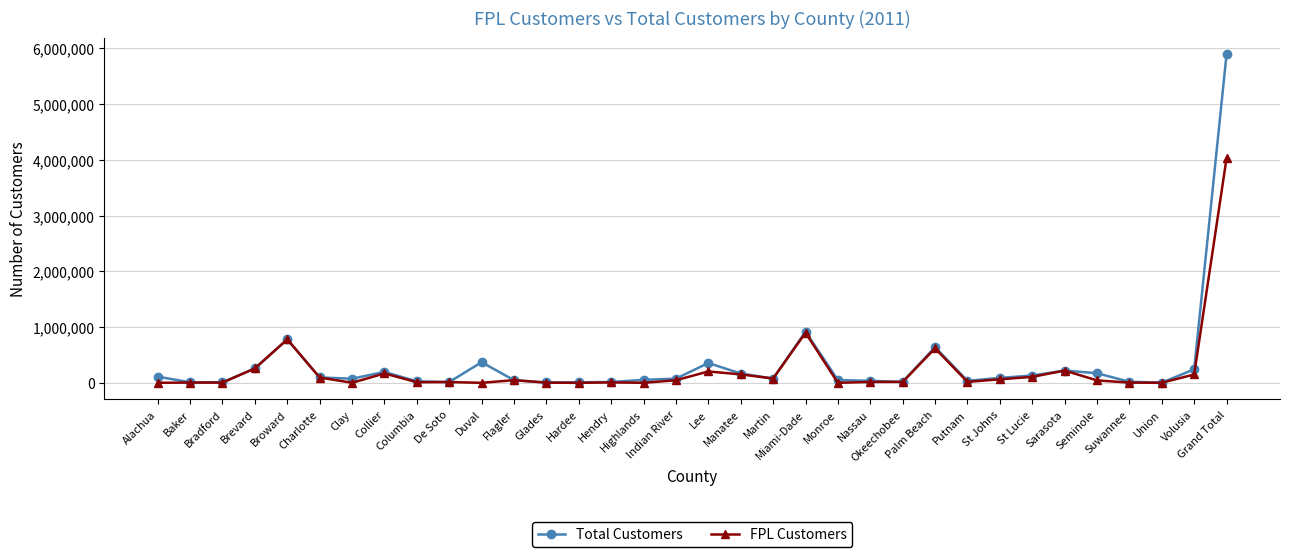

List the series in order of their peak value, highest first.

Total Customers, FPL Customers